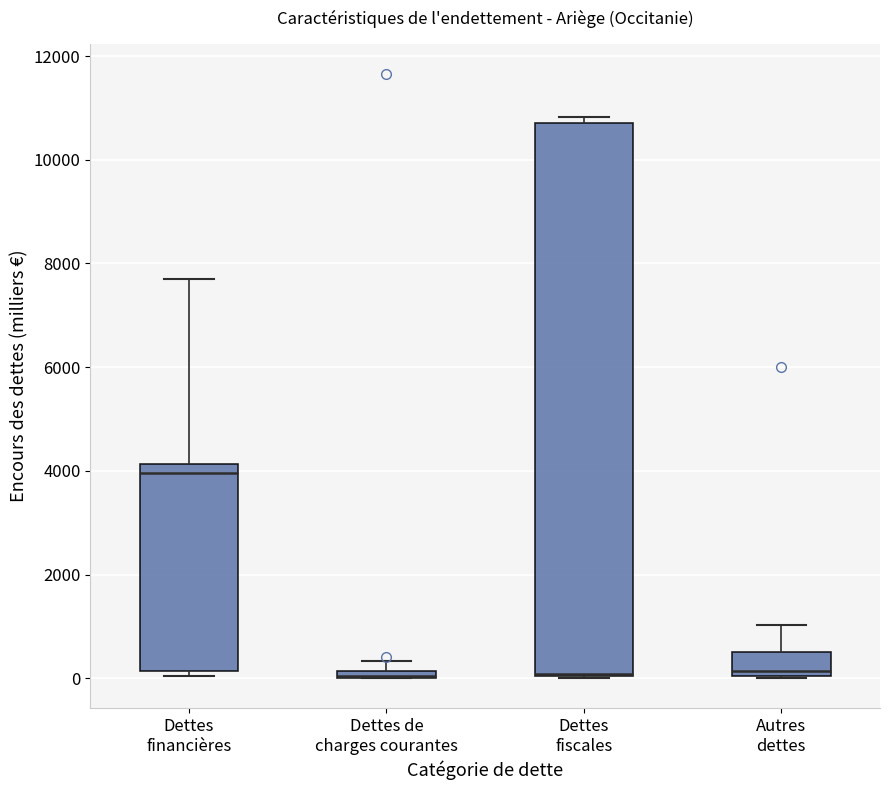

Where does the median line of the box for Autres dettes sit on the y-axis? The values are not printed on the chart, so give them approximately, as read against the axis.

200